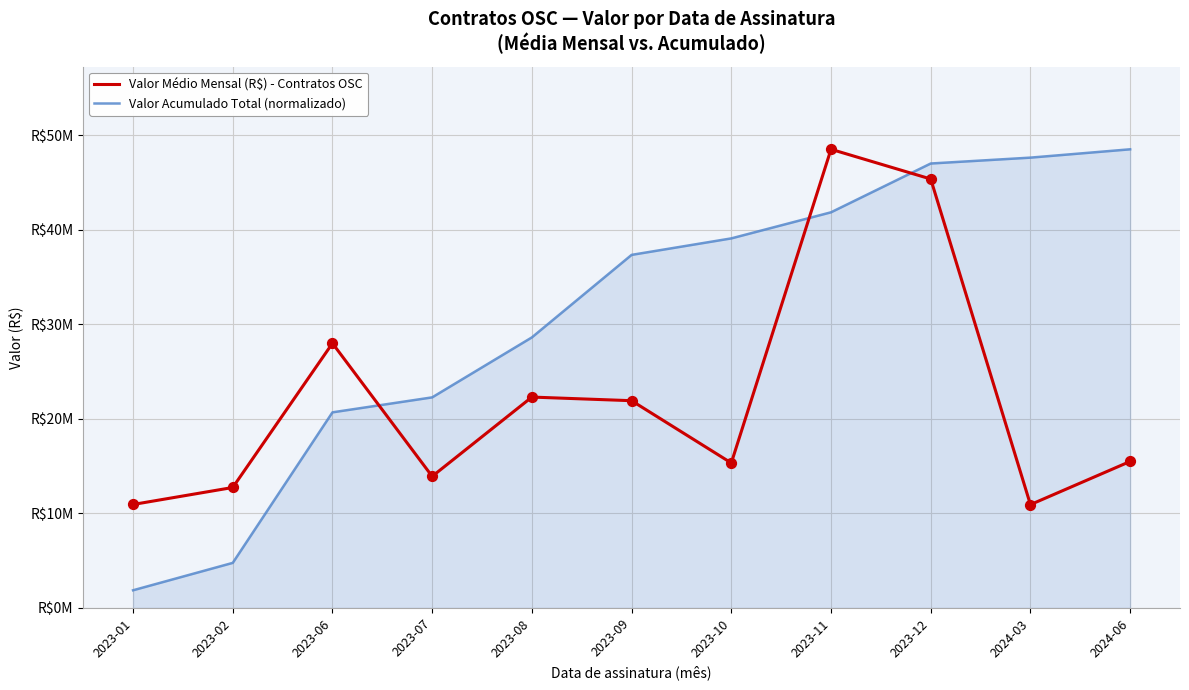

What is the total value across all series at 2023-09?

59297414.3